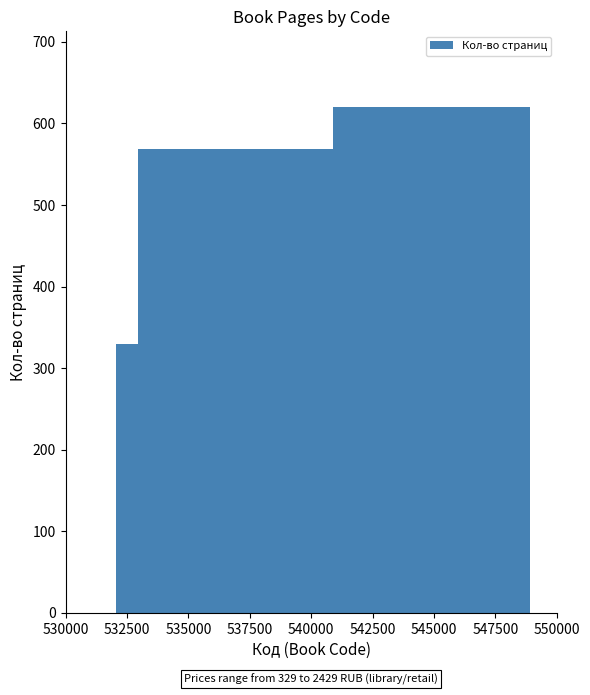

What is the sum of all values?

3833